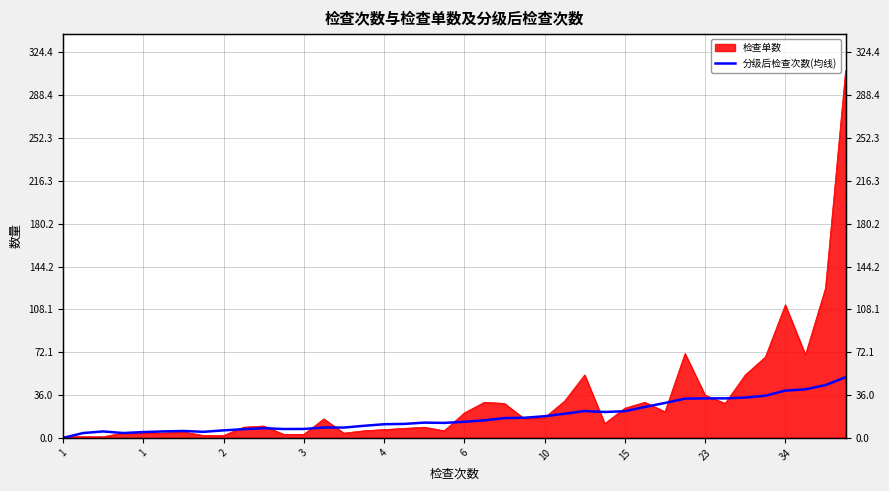

Where is the first local maximum?

2